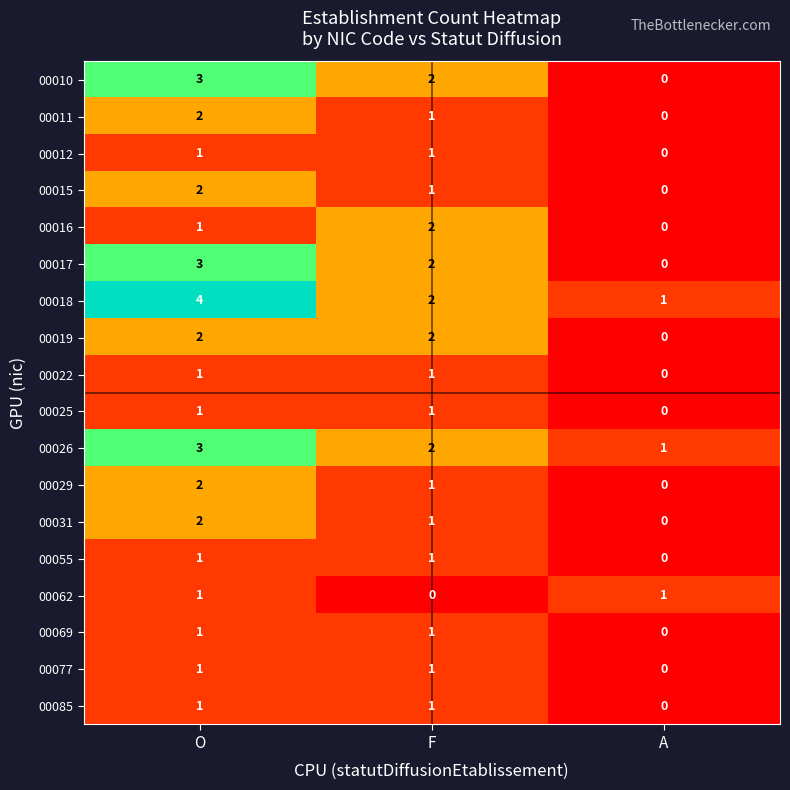

What is the maximum value shown in the chart?

4